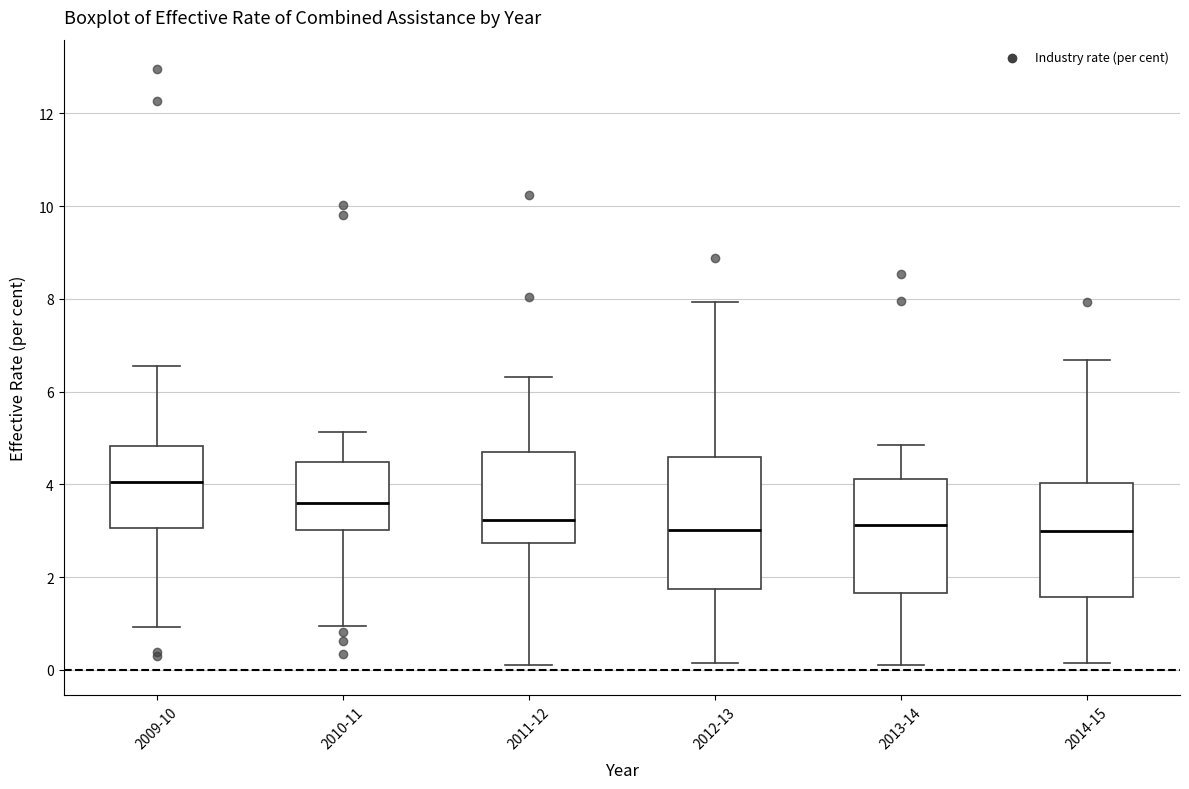

Reading left to right, read every box against the y-axis: the position of its median line, the range the box covers, and the ends of its whiskers. The values are not printed on the chart, so give them approximately, as read against the axis.

2009-10: median 4.0, box 3.0 to 4.8, whiskers 1.0 to 6.6
2010-11: median 3.6, box 3.0 to 4.4, whiskers 1.0 to 5.2
2011-12: median 3.2, box 2.8 to 4.6, whiskers 0.0 to 6.4
2012-13: median 3.0, box 1.8 to 4.6, whiskers 0.2 to 8.0
2013-14: median 3.2, box 1.6 to 4.2, whiskers 0.2 to 4.8
2014-15: median 3.0, box 1.6 to 4.0, whiskers 0.2 to 6.6